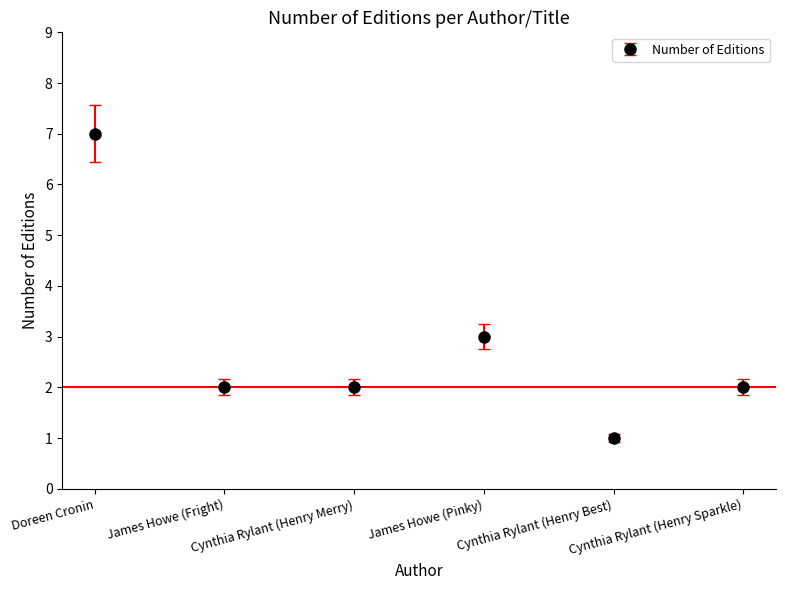

Count the values in the range 2 to 3.

4